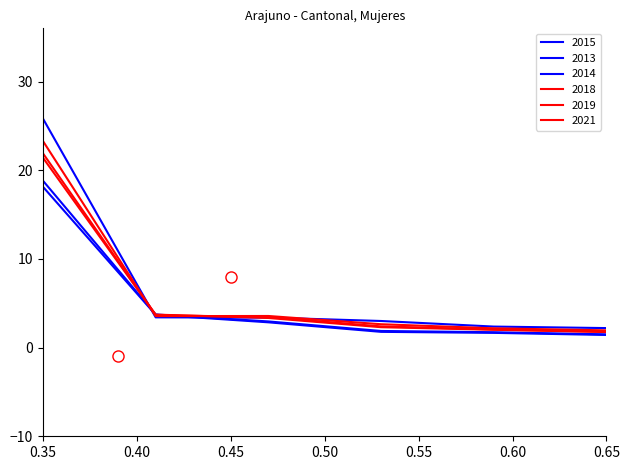

Does the chart display data point markers on the line(s)?

No